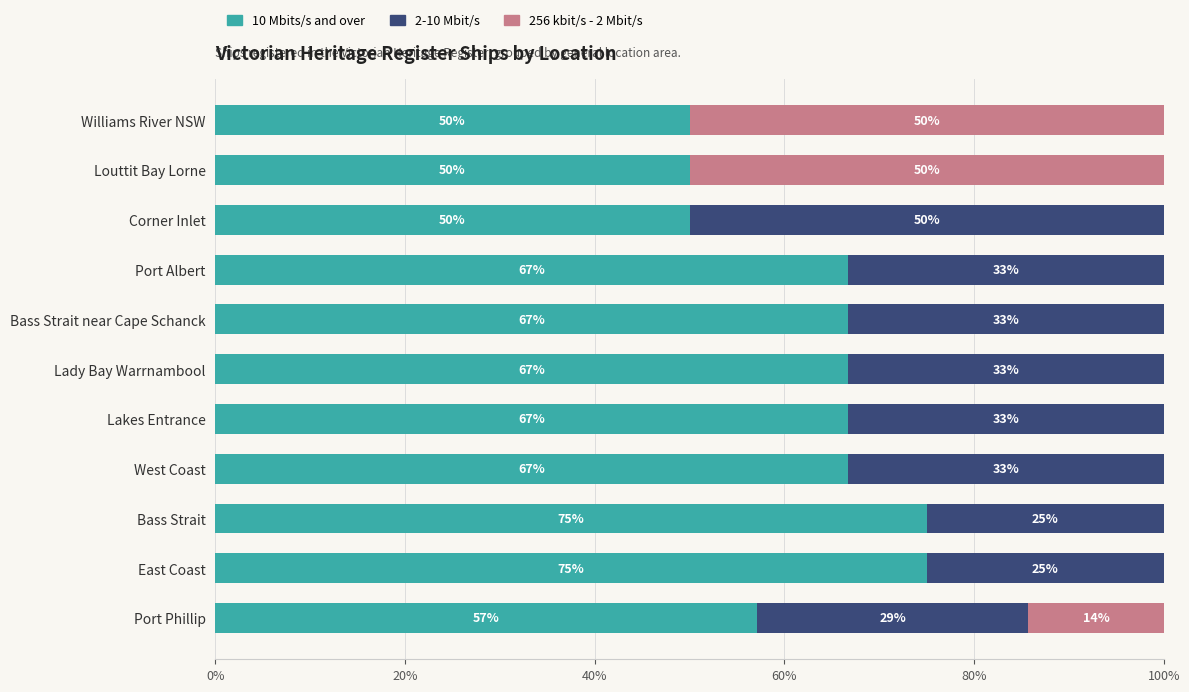

The value of 10 Mbits/s and over at Louttit Bay Lorne is 14.2. True or false?

False